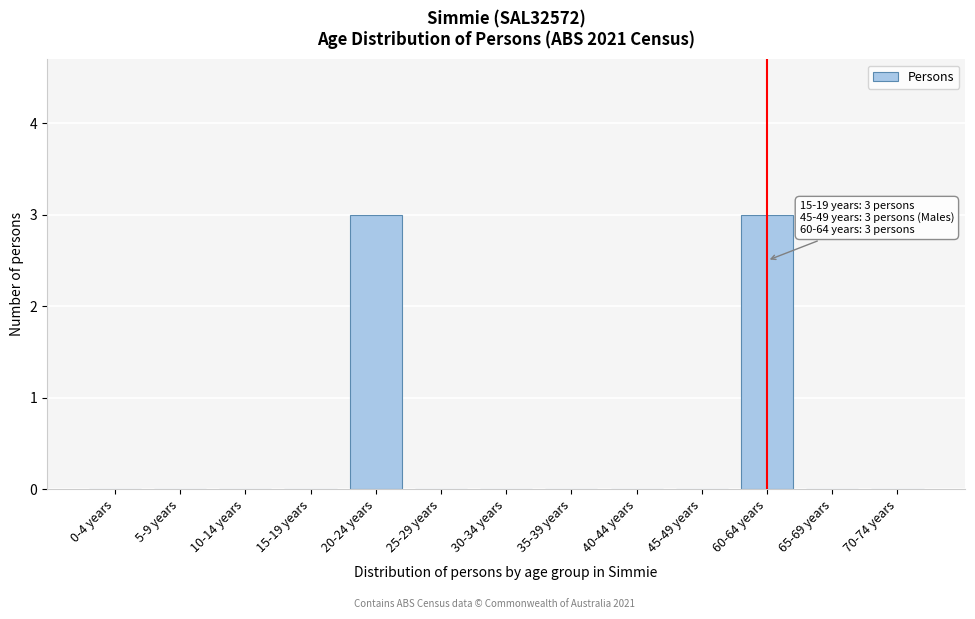

Reading left to right, what are all the values shown in this chart?

0-4 years=0	5-9 years=0	10-14 years=0	15-19 years=0	20-24 years=3	25-29 years=0	30-34 years=0	35-39 years=0	40-44 years=0	45-49 years=0	60-64 years=3	65-69 years=0	70-74 years=0